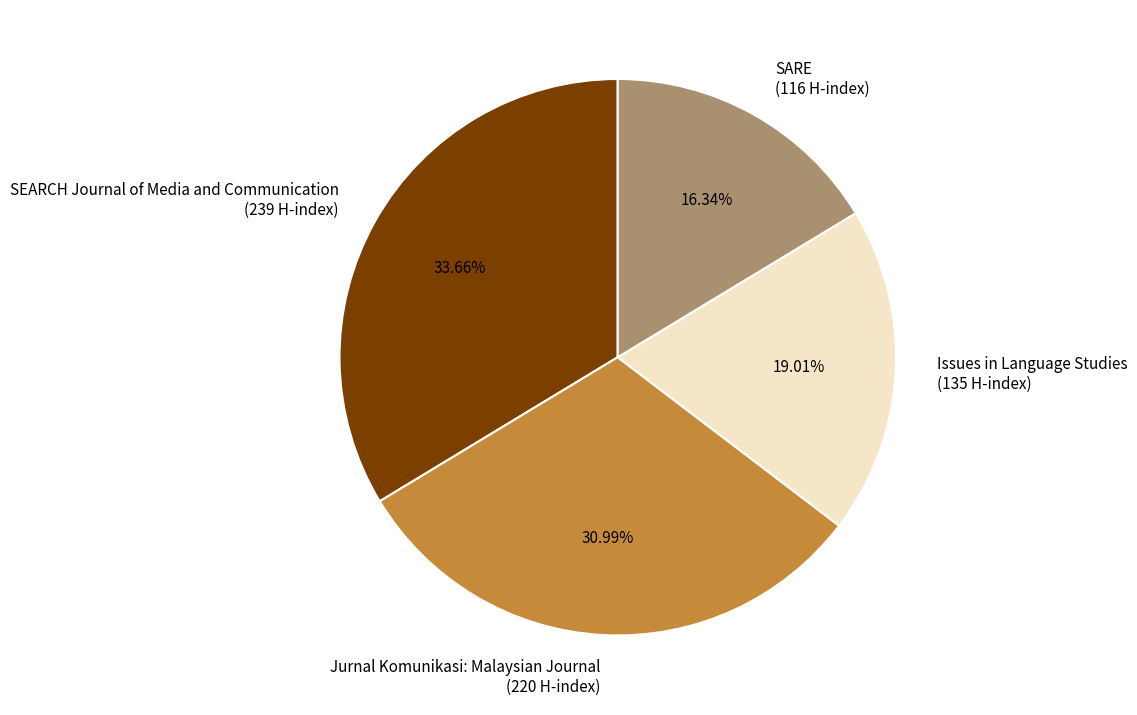

Which slice is the largest?

SEARCH Journal of Media and Communication